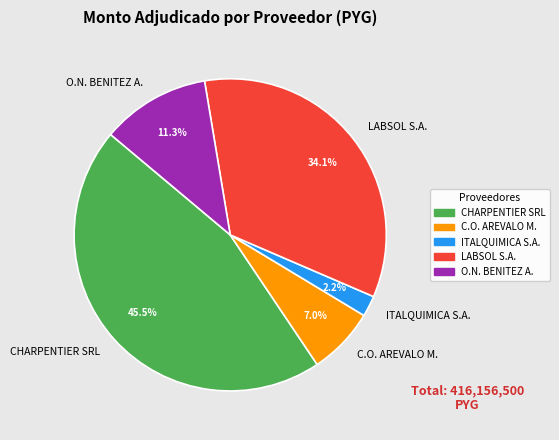

How much of the chart is everything except CHARPENTIER SRL?

54.5%